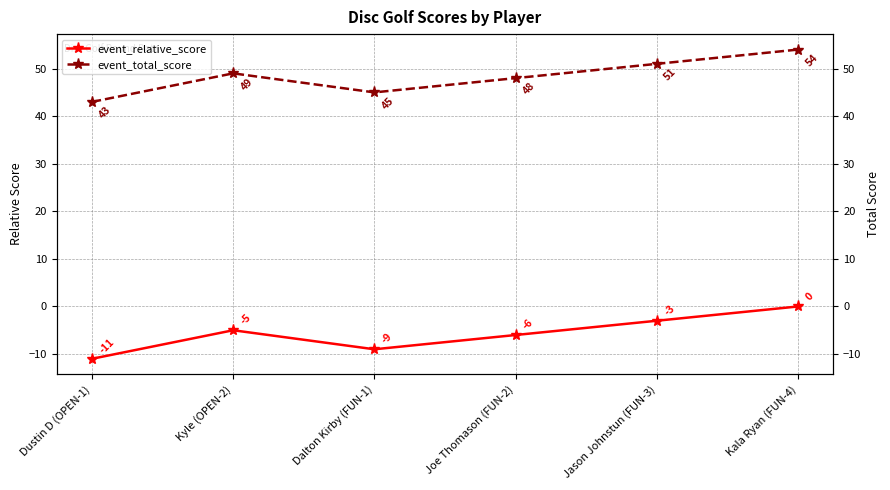

Reading left to right, what are all the values shown in this chart?

event_relative_score: Dustin D (OPEN-1)=-11	Kyle (OPEN-2)=-5	Dalton Kirby (FUN-1)=-9	Joe Thomason (FUN-2)=-6	Jason Johnstun (FUN-3)=-3	Kala Ryan (FUN-4)=0
event_total_score: Dustin D (OPEN-1)=43	Kyle (OPEN-2)=49	Dalton Kirby (FUN-1)=45	Joe Thomason (FUN-2)=48	Jason Johnstun (FUN-3)=51	Kala Ryan (FUN-4)=54